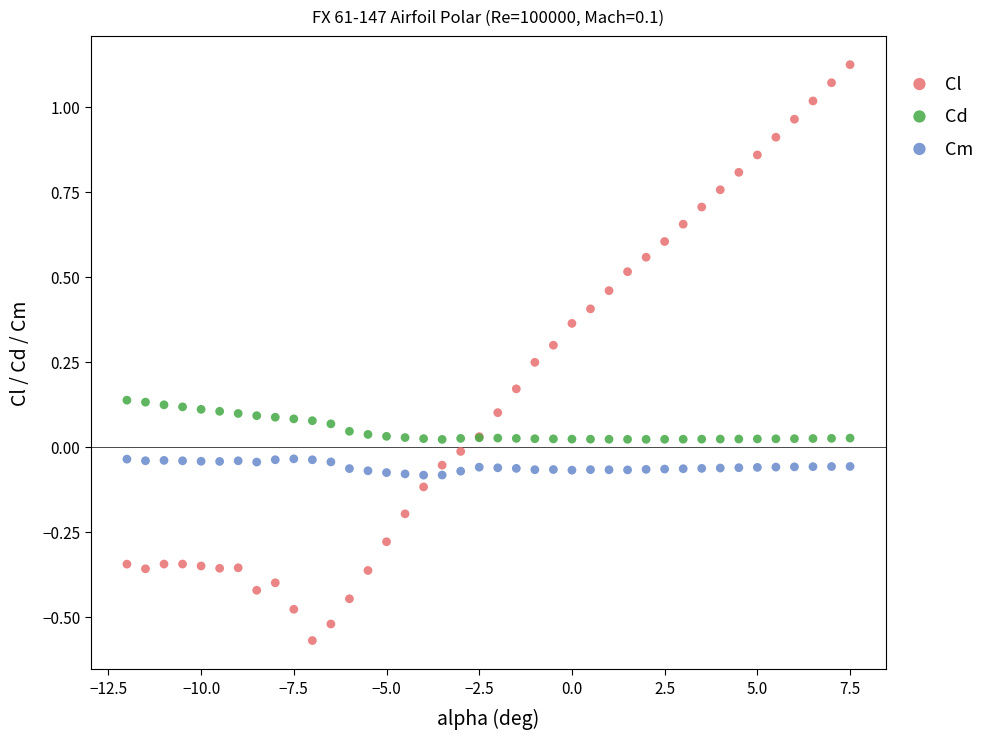

Which series contains the highest Y value?

Cl